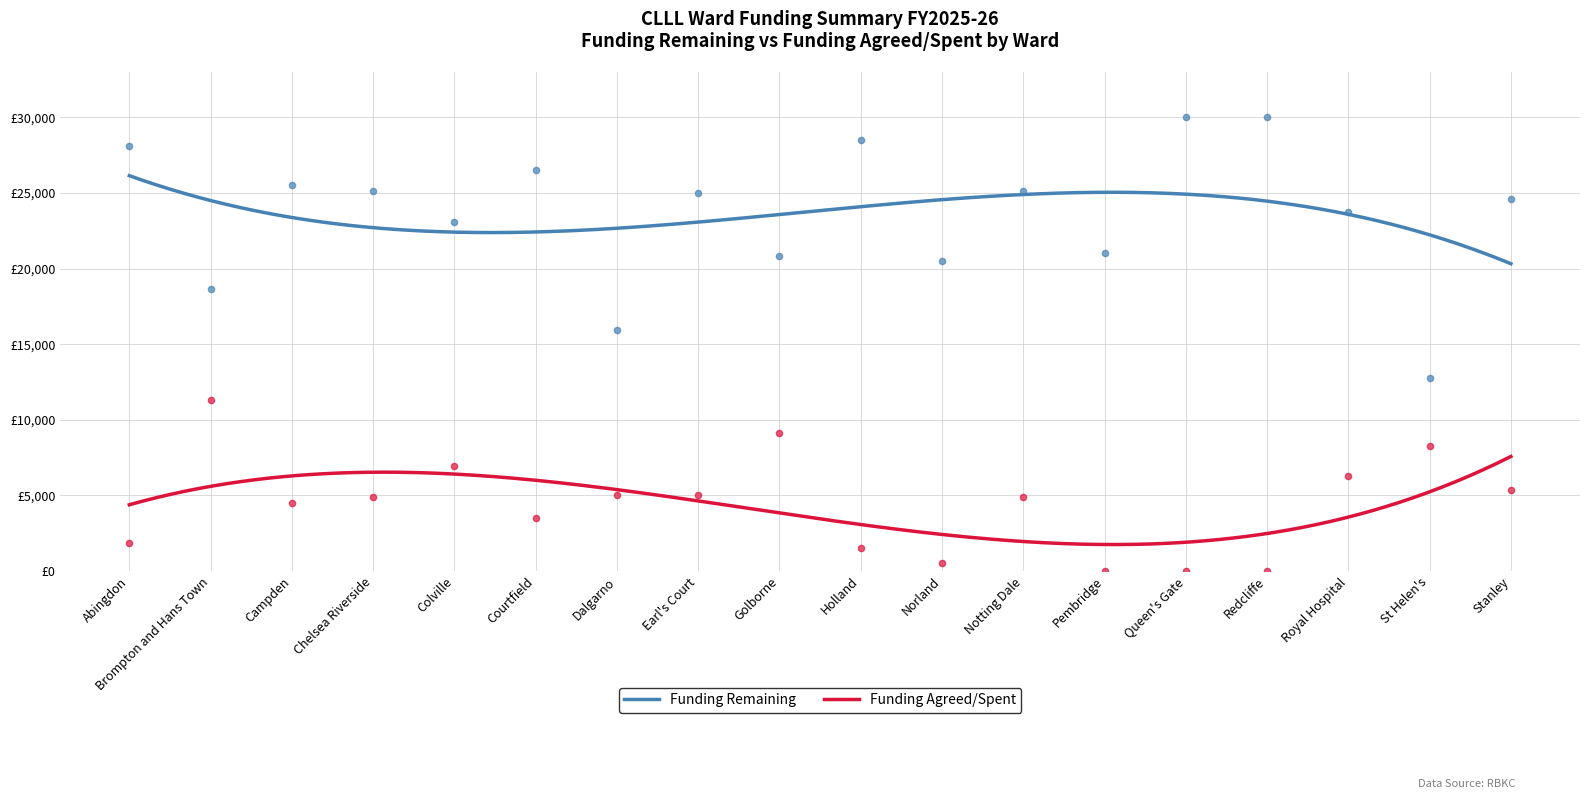

Which series has the largest Y range (max minus min)?

Funding Remaining